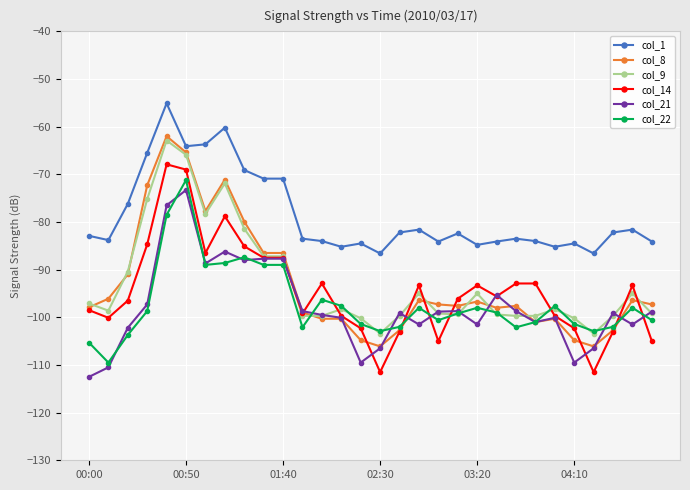

True or false: col_21 has more than 1 points higher than both neighbors.

True